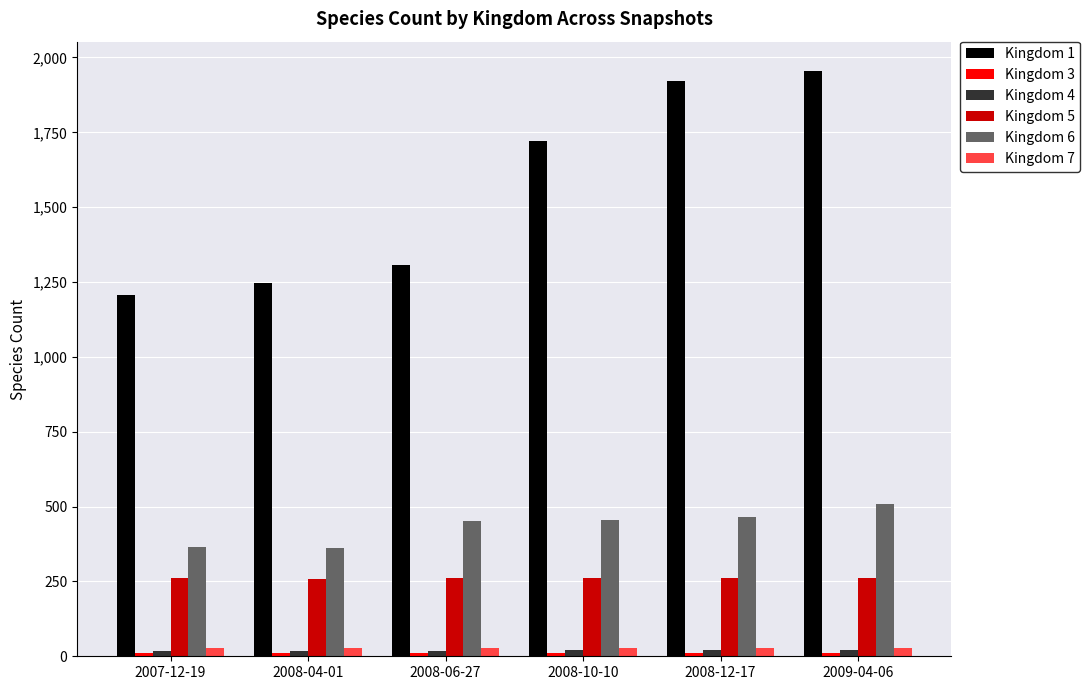

The value of Kingdom 5 at 2008-04-01 is 342. True or false?

False